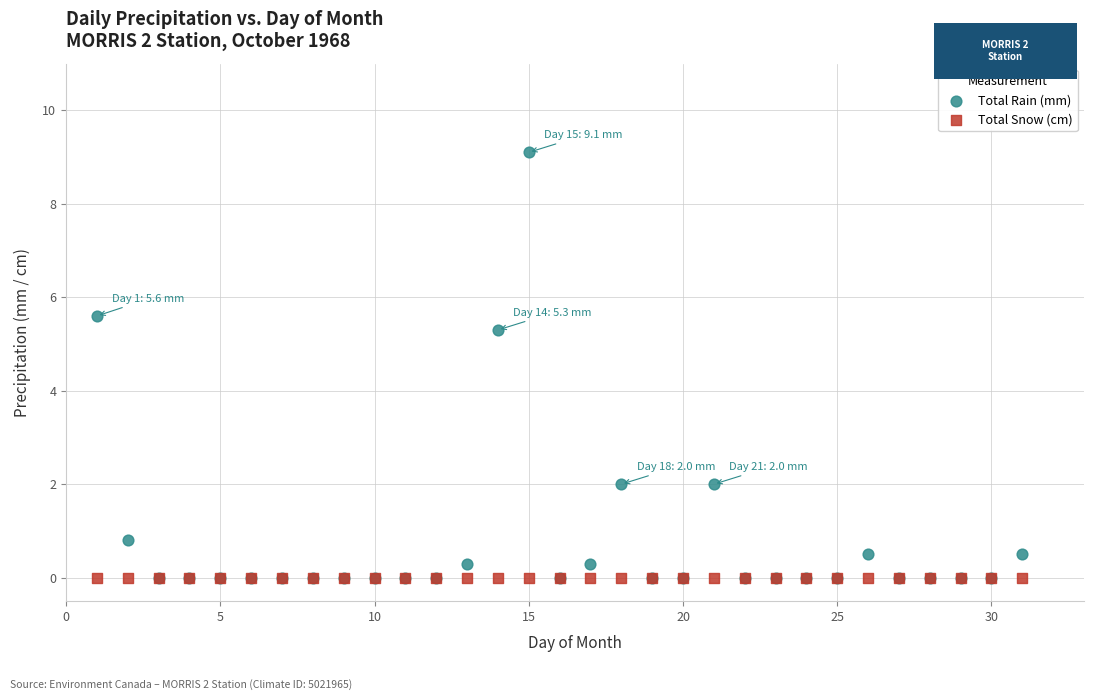

Across all series, what Y value is closest to 4?

5.3